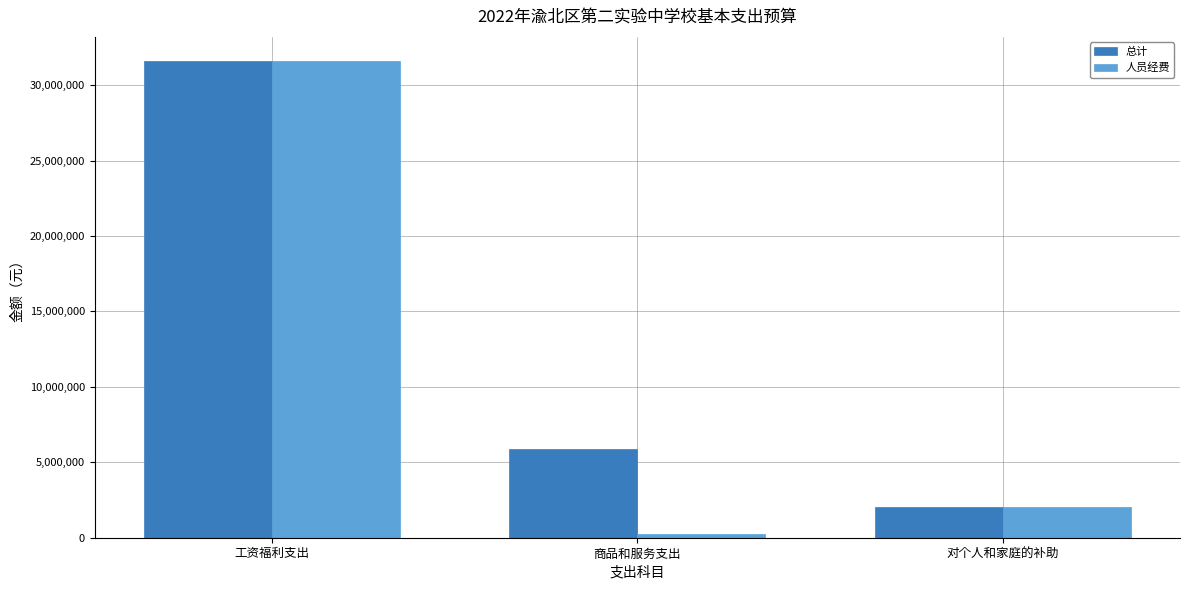

List the series in order of their overall mean, highest first.

总计, 人员经费